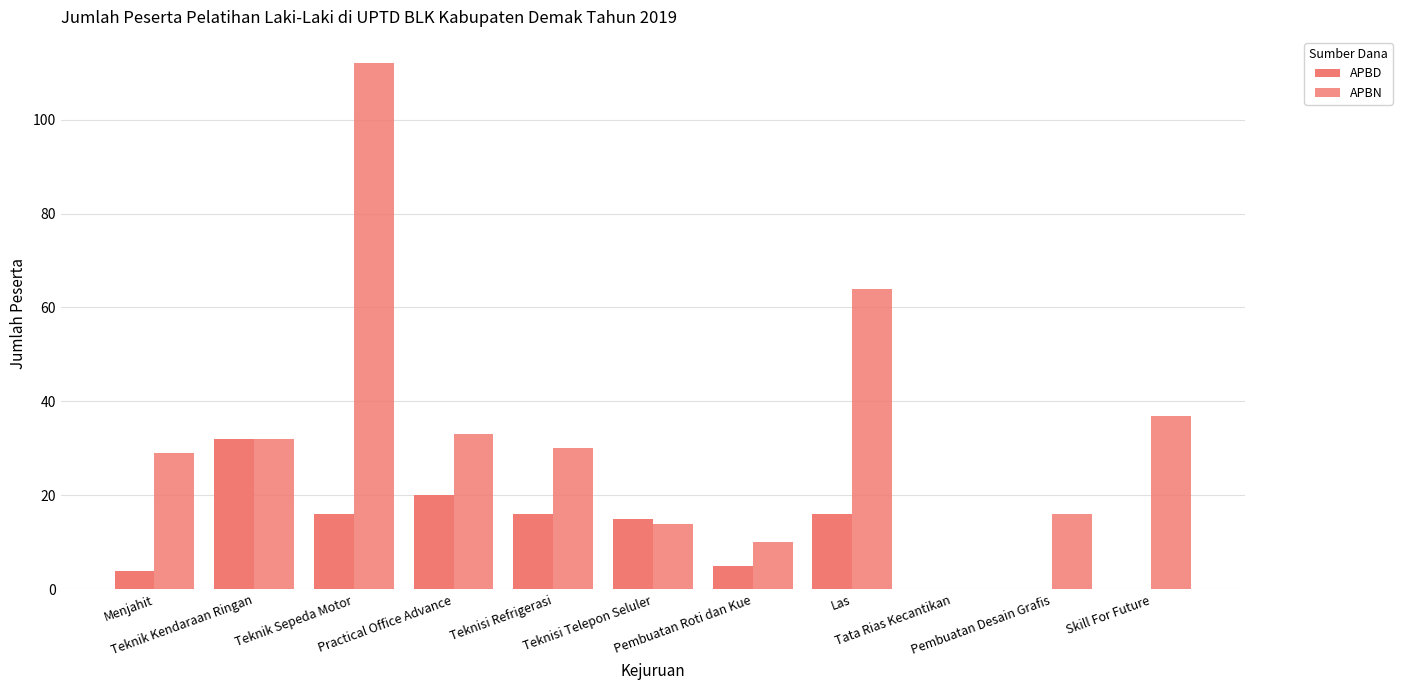

At which label does APBD first exceed 15?

Teknik Kendaraan Ringan